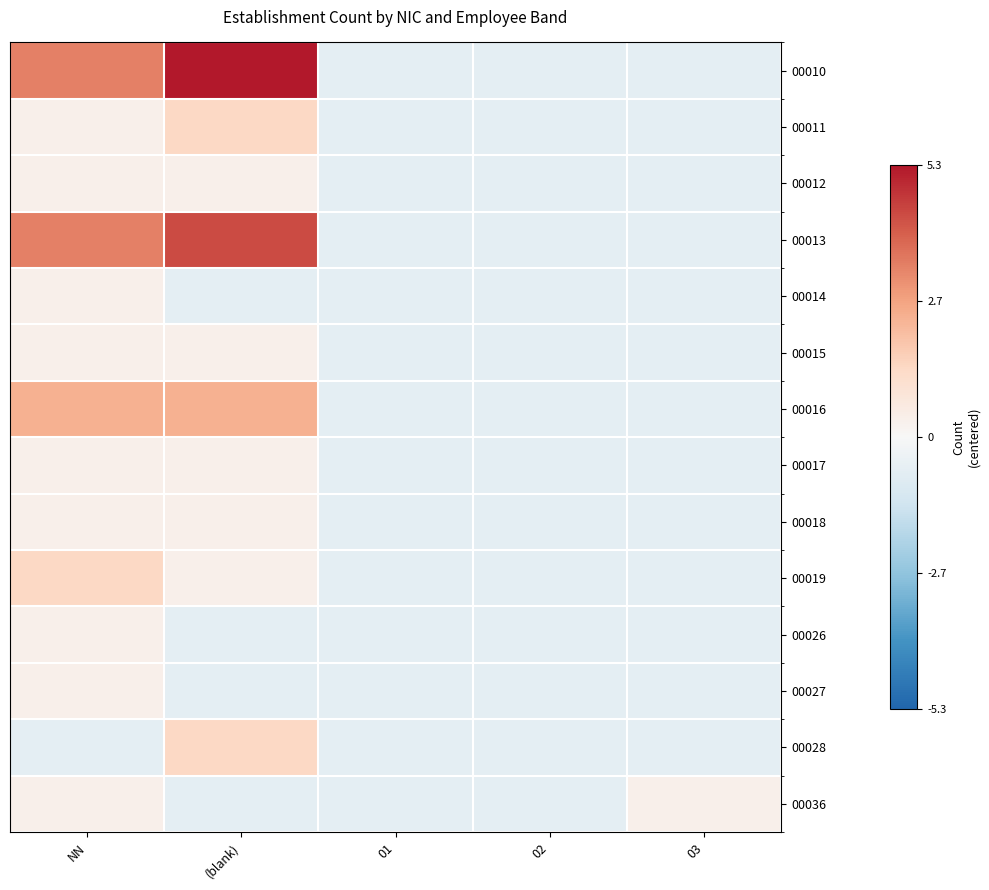

Reading left to right, what are all the values shown in this chart?

00010: NN=3.3	(blank)=5.3	01=-0.7	02=-0.7	03=-0.7
00011: NN=0.3	(blank)=1.3	01=-0.7	02=-0.7	03=-0.7
00012: NN=0.3	(blank)=0.3	01=-0.7	02=-0.7	03=-0.7
00013: NN=3.3	(blank)=4.3	01=-0.7	02=-0.7	03=-0.7
00014: NN=0.3	(blank)=-0.7	01=-0.7	02=-0.7	03=-0.7
00015: NN=0.3	(blank)=0.3	01=-0.7	02=-0.7	03=-0.7
00016: NN=2.3	(blank)=2.3	01=-0.7	02=-0.7	03=-0.7
00017: NN=0.3	(blank)=0.3	01=-0.7	02=-0.7	03=-0.7
00018: NN=0.3	(blank)=0.3	01=-0.7	02=-0.7	03=-0.7
00019: NN=1.3	(blank)=0.3	01=-0.7	02=-0.7	03=-0.7
00026: NN=0.3	(blank)=-0.7	01=-0.7	02=-0.7	03=-0.7
00027: NN=0.3	(blank)=-0.7	01=-0.7	02=-0.7	03=-0.7
00028: NN=-0.7	(blank)=1.3	01=-0.7	02=-0.7	03=-0.7
00036: NN=0.3	(blank)=-0.7	01=-0.7	02=-0.7	03=0.3